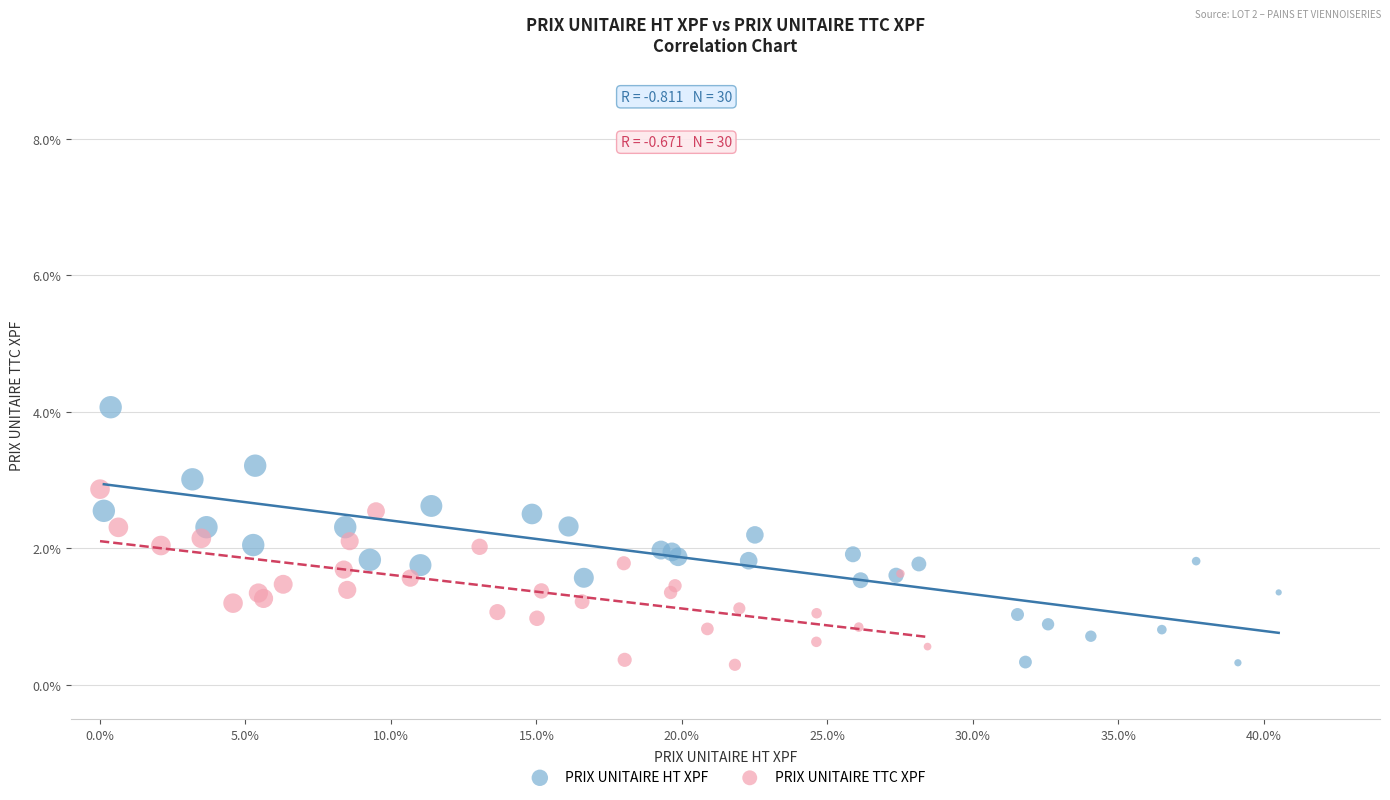

Which series has the widest spread of Y values?

PRIX UNITAIRE HT XPF